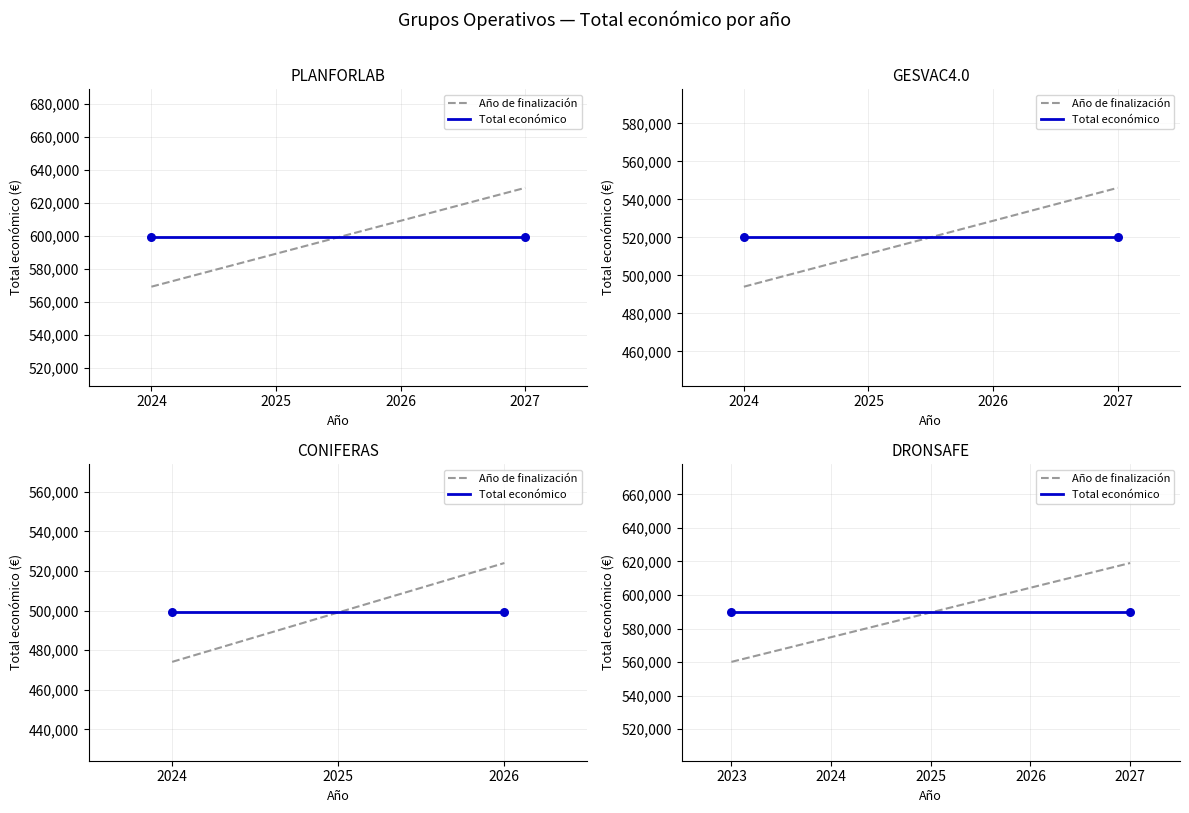

Which series reaches the minimum Y coordinate?

Año de finalización